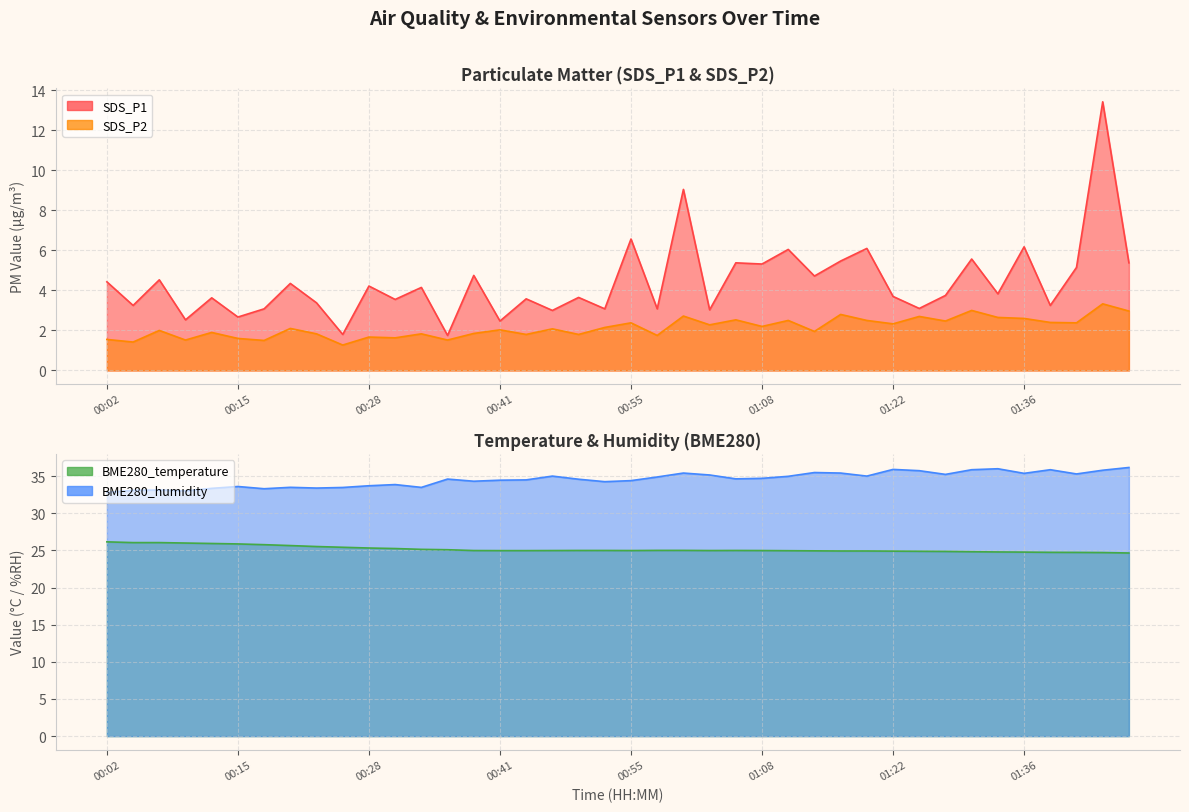

How many interior local peaks does the SDS_P2 series have?

15